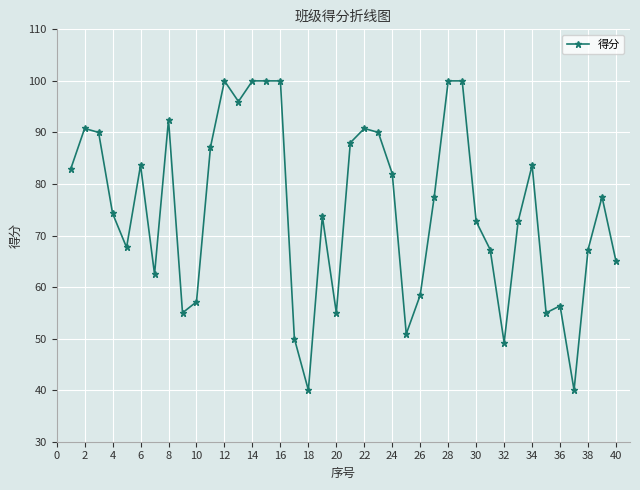

True or false: the data has more than 1 interior local peaks.

True